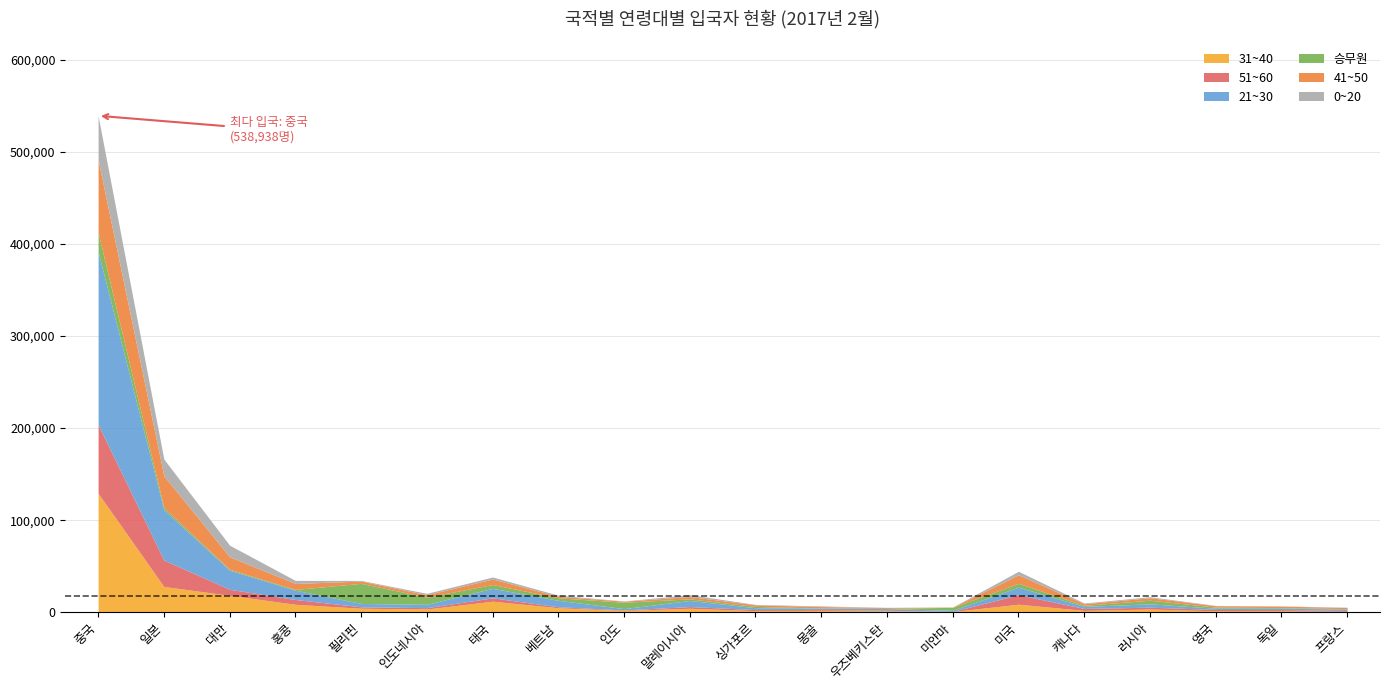

What is the maximum value shown in the chart?

187665